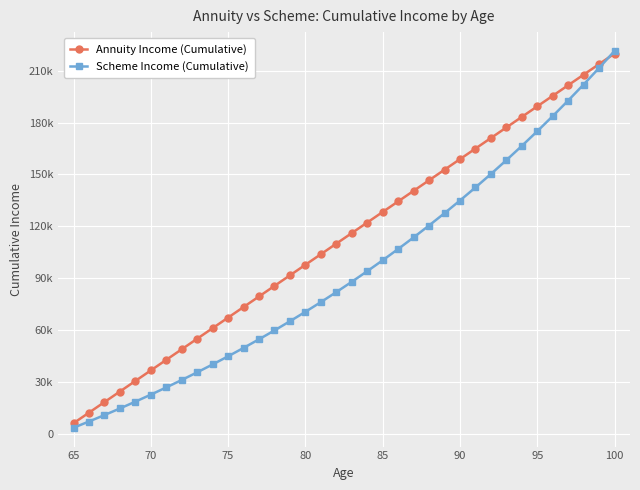

How many times do Scheme Income (Cumulative) and Annuity Income (Cumulative) cross each other?

1